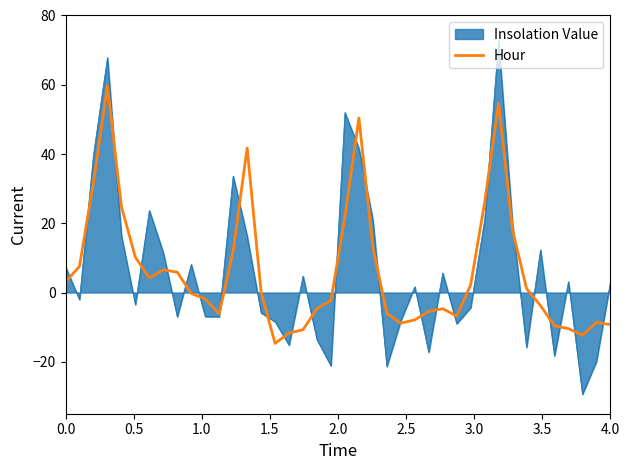

Which series has the largest range (max minus min)?

Insolation Value